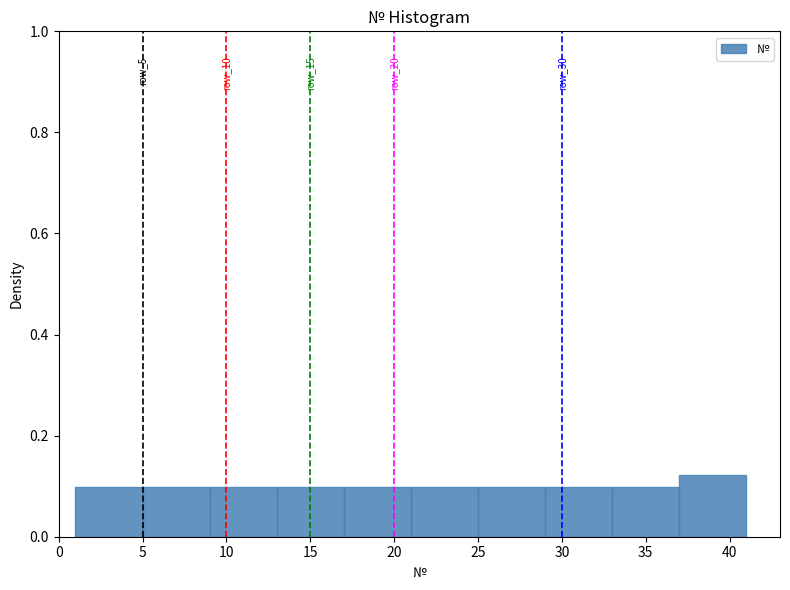

Over which range of the x-axis is the bar tallest?

37 to 41